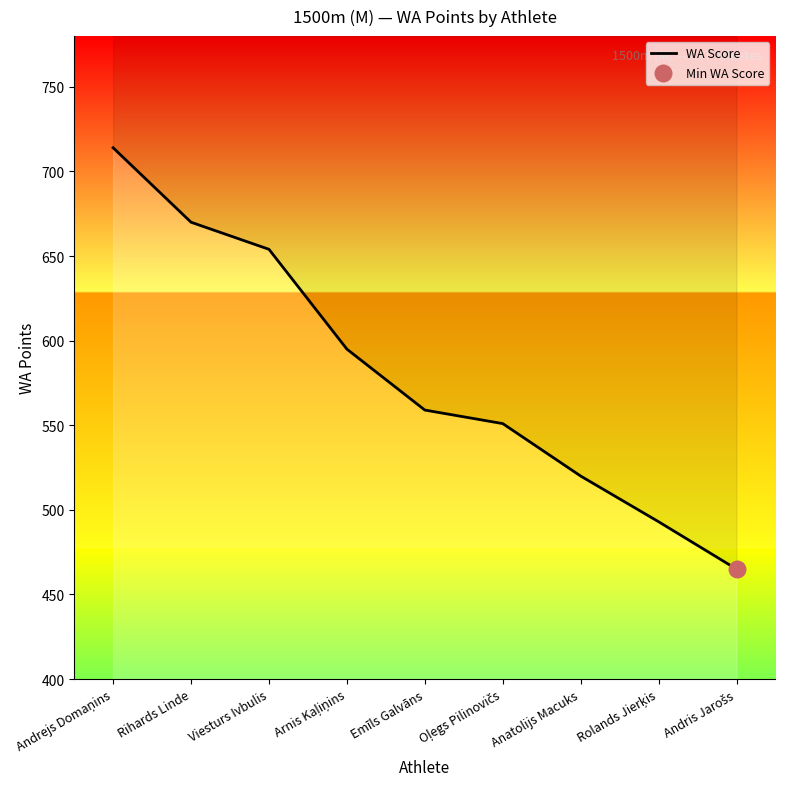

Which has a higher value, Anatolijs Macuks or Oļegs Pilinovičs?

Oļegs Pilinovičs